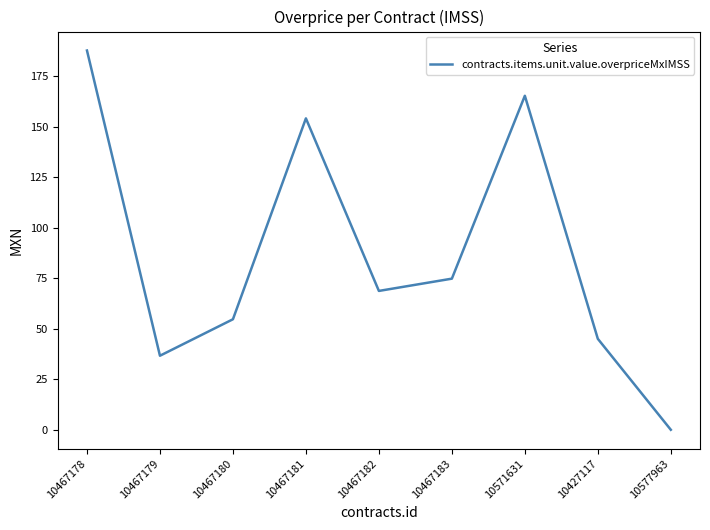

Which has a higher value, 10467180 or 10467179?

10467180